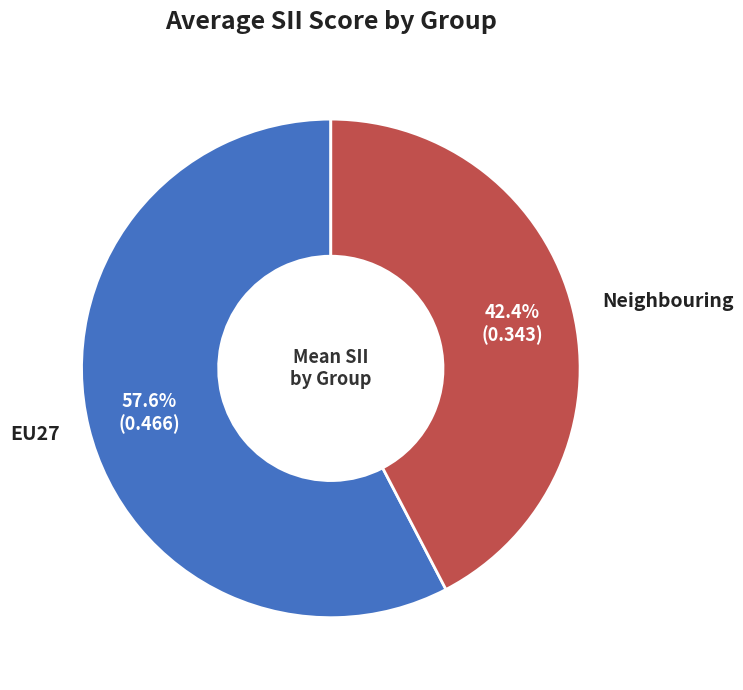

What is the total percentage of EU27 and Neighbouring?

100.0%